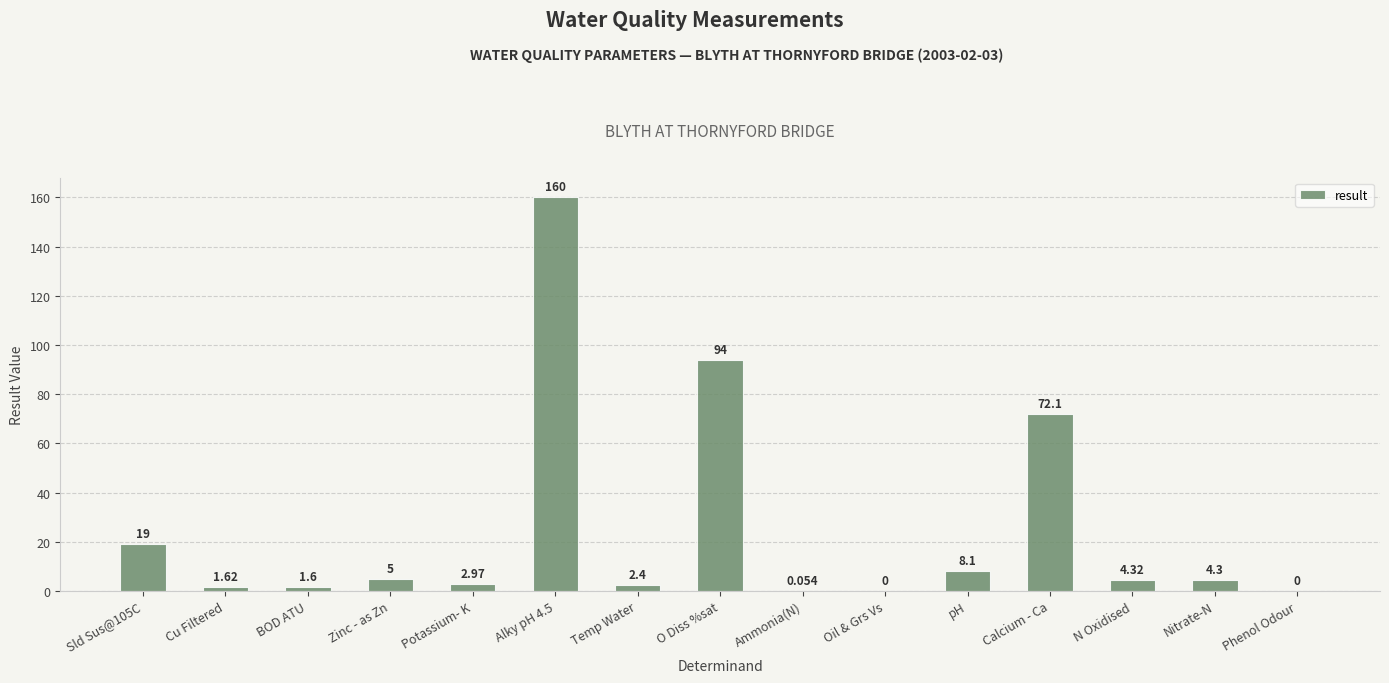

Which has a higher value, Zinc - as Zn or Potassium- K?

Zinc - as Zn